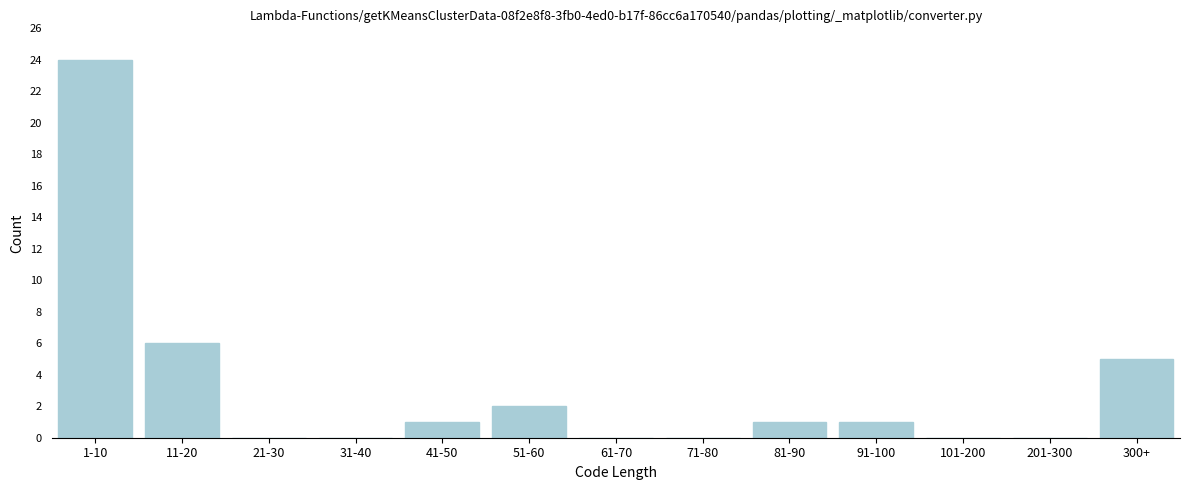

Reading left to right, list all the values displayed in this chart.

1-10=24	11-20=6	21-30=0	31-40=0	41-50=1	51-60=2	61-70=0	71-80=0	81-90=1	91-100=1	101-200=0	201-300=0	300+=5